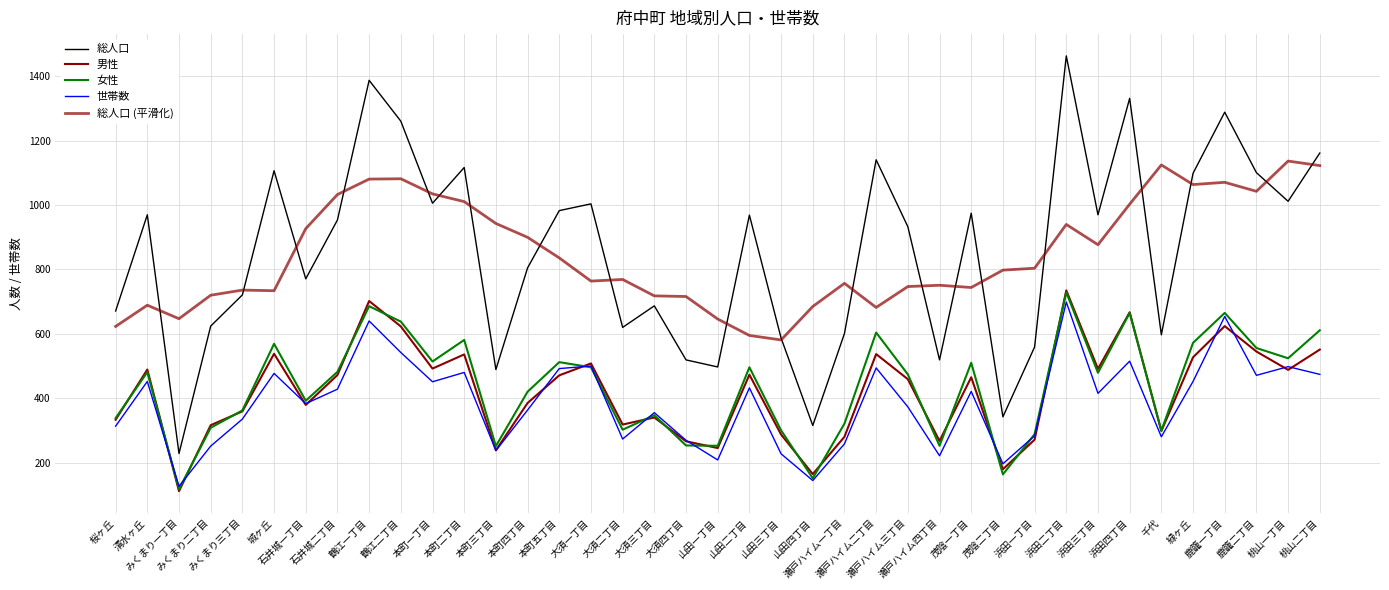

Reading left to right, what are all the values shown in this chart?

総人口: 671	970	228	624	721	1107	771	954	1388	1261	1006	1117	489	805	983	1004	620	687	519	497	969	587	315	601	1141	933	519	975	342	559	1464	970	1332	597	1099	1289	1101	1012	1162
男性: 333	489	111	316	359	538	379	472	702	623	492	536	238	385	471	508	318	340	266	245	473	287	164	280	537	459	267	465	179	271	735	491	667	298	527	624	545	488	551
女性: 338	481	117	308	362	569	392	482	686	638	514	581	251	420	512	496	302	347	253	252	496	300	151	321	604	474	252	510	163	288	729	479	665	299	572	665	556	524	611
世帯数: 313	452	126	251	335	477	383	428	640	542	451	480	237	363	492	500	273	355	269	208	432	227	144	258	494	373	221	421	196	283	699	415	515	280	452	654	471	498	474
総人口 (平滑化): 623	689	647	720	736	734	927	1033	1081	1082	1035	1011	943	900	836	764	769	718	716	646	595	581	685	757	682	747	751	744	798	804	940	877	1003	1125	1064	1071	1043	1137	1123